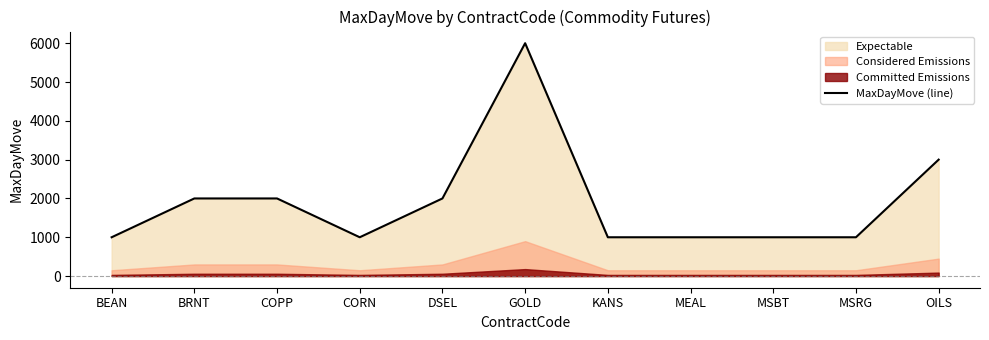

How many values exceed 1000?

5